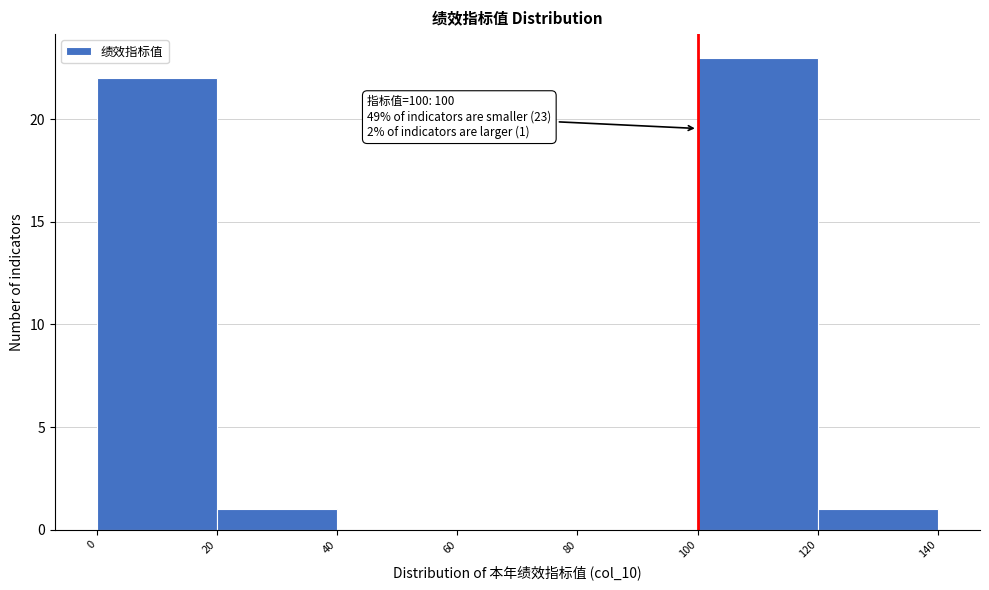

Which range on the x-axis has the tallest bar?

100 to 120